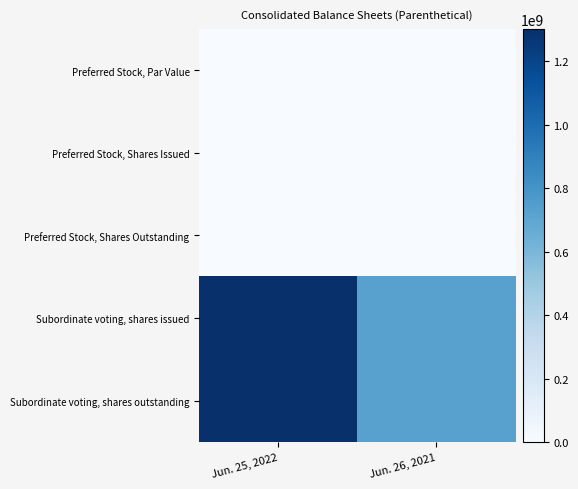

Reading right to left, transcribe all the data shown in this chart.

Preferred Stock, Par Value: Jun. 26, 2021=0	Jun. 25, 2022=0
Preferred Stock, Shares Issued: Jun. 26, 2021=0	Jun. 25, 2022=0
Preferred Stock, Shares Outstanding: Jun. 26, 2021=0	Jun. 25, 2022=0
Subordinate voting, shares issued: Jun. 26, 2021=726866374	Jun. 25, 2022=1301423950
Subordinate voting, shares outstanding: Jun. 26, 2021=726866374	Jun. 25, 2022=1301423950